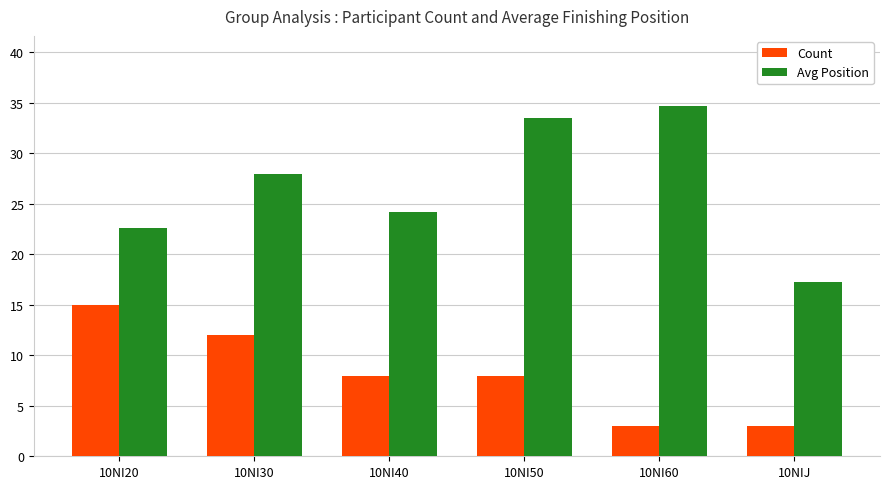

How many values in the Avg Position series are below 28?

3